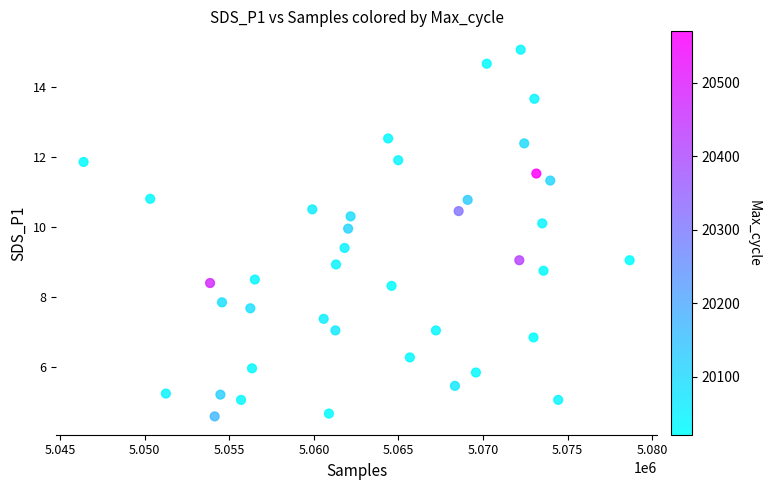

What is the range of X values (max minus min)?

32262.0